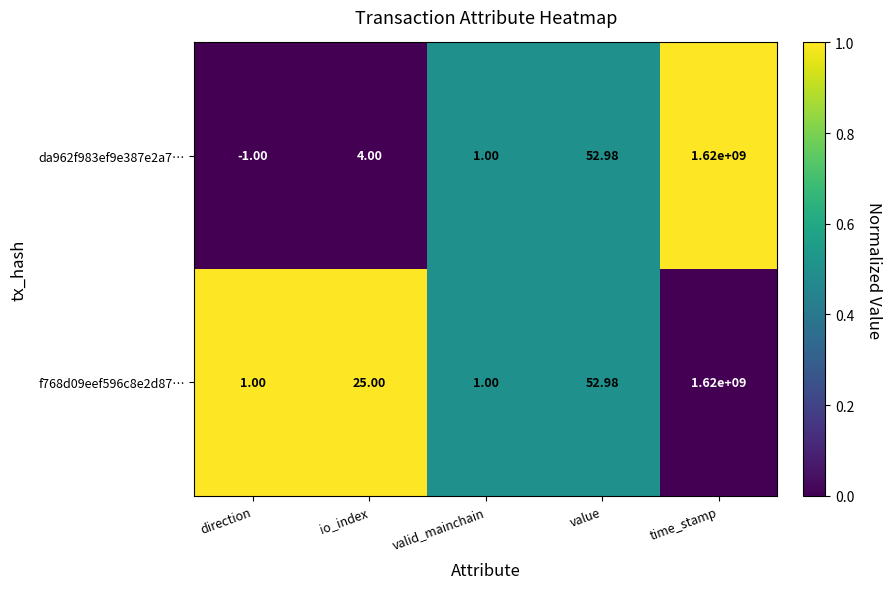

Which label corresponds to the largest value in the chart?

time_stamp